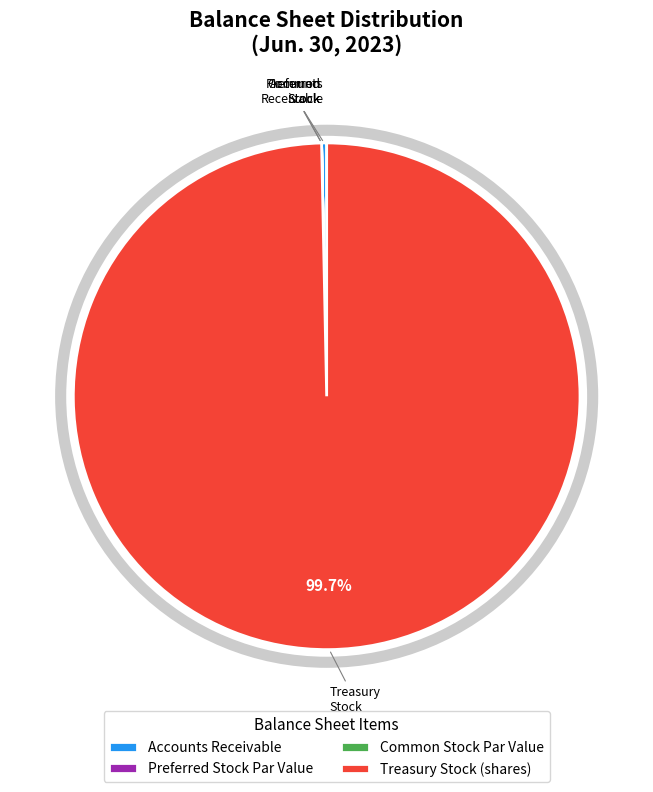

Which category has the biggest portion of the pie?

Treasury Stock (shares)